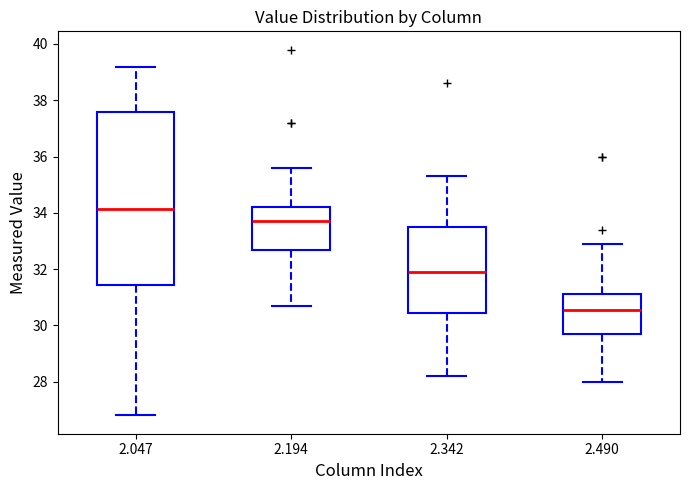

Which box's median line is the highest?

2.047